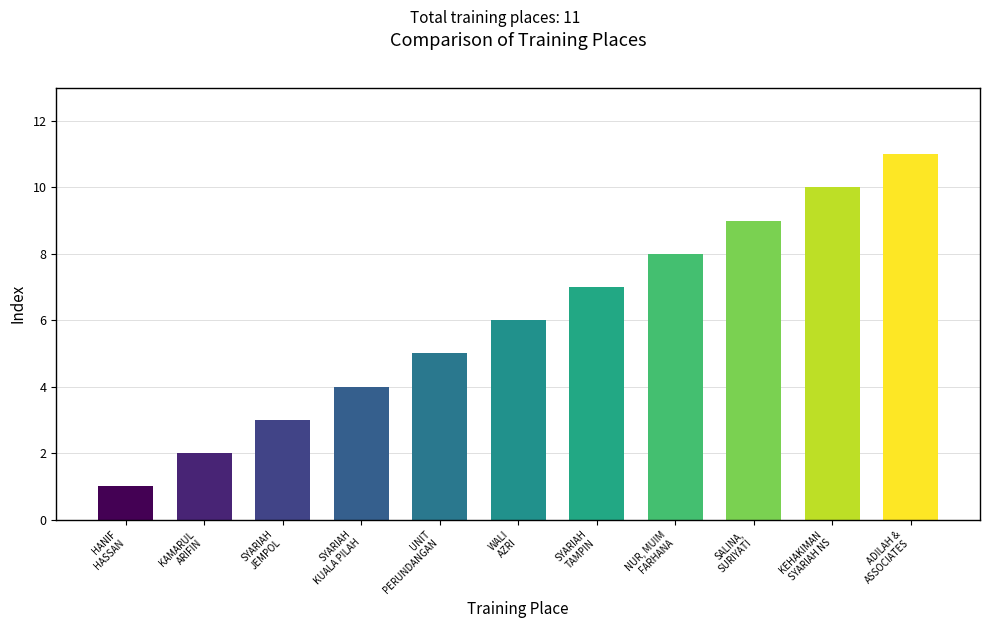

What is the label of the 7th bar from the left?

SYARIAH
TAMPIN